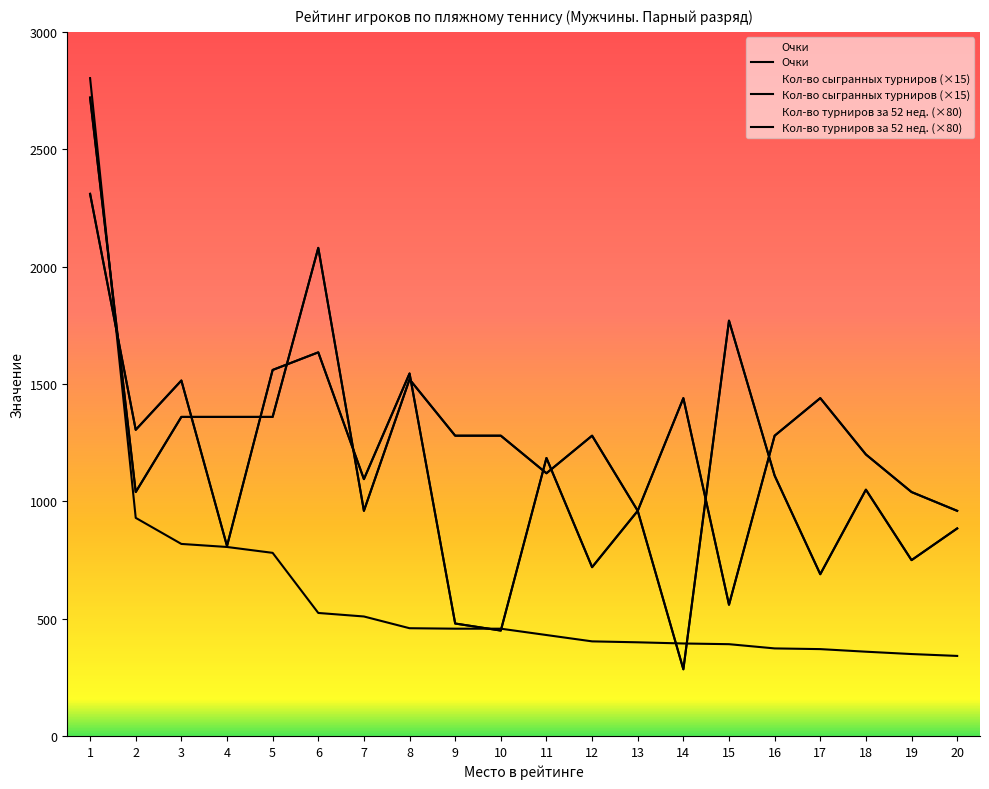

How many data points in Кол-во сыгранных турниров are above 1095?

9